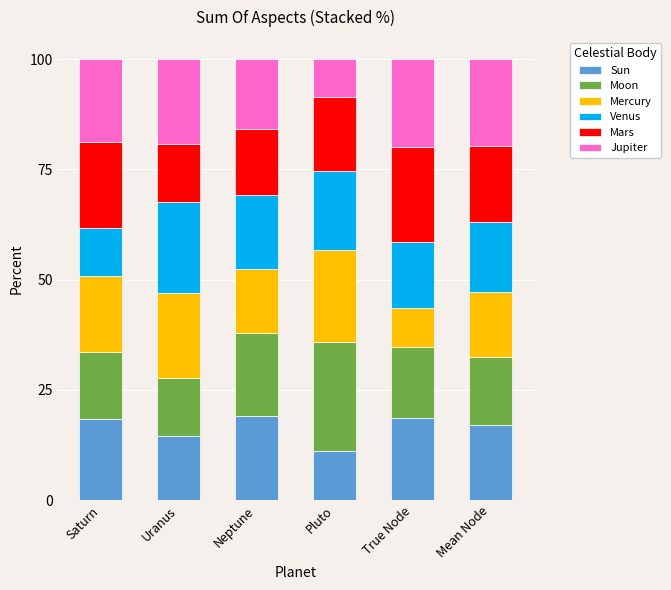

What is the total value across all series at Pluto?

100.0